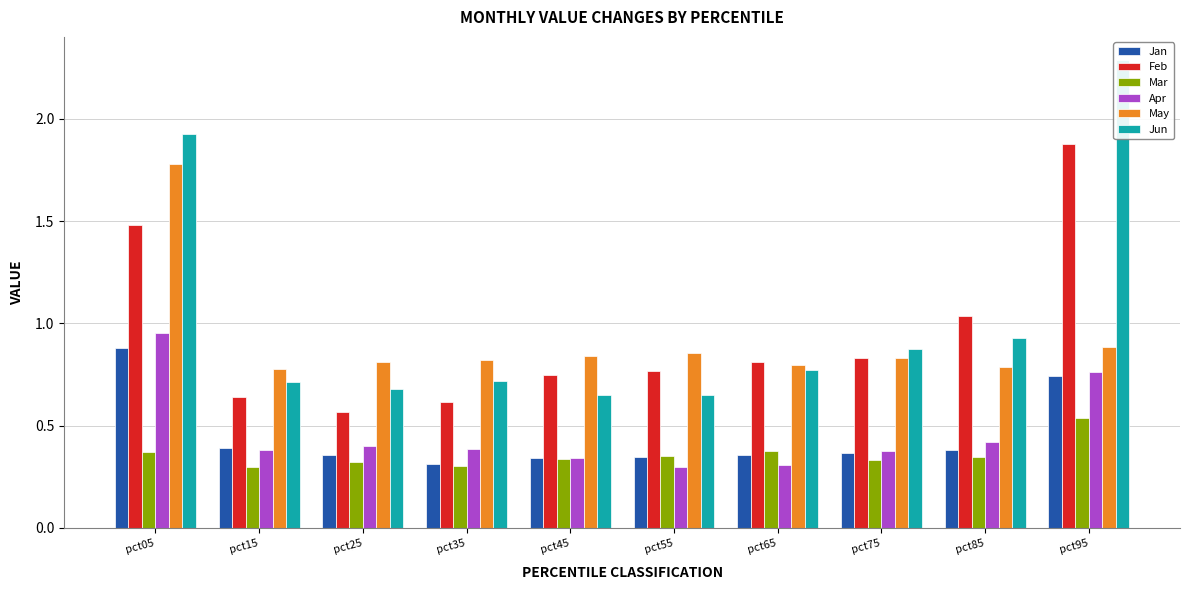

Where is Mar nearest to the value 0?

pct15